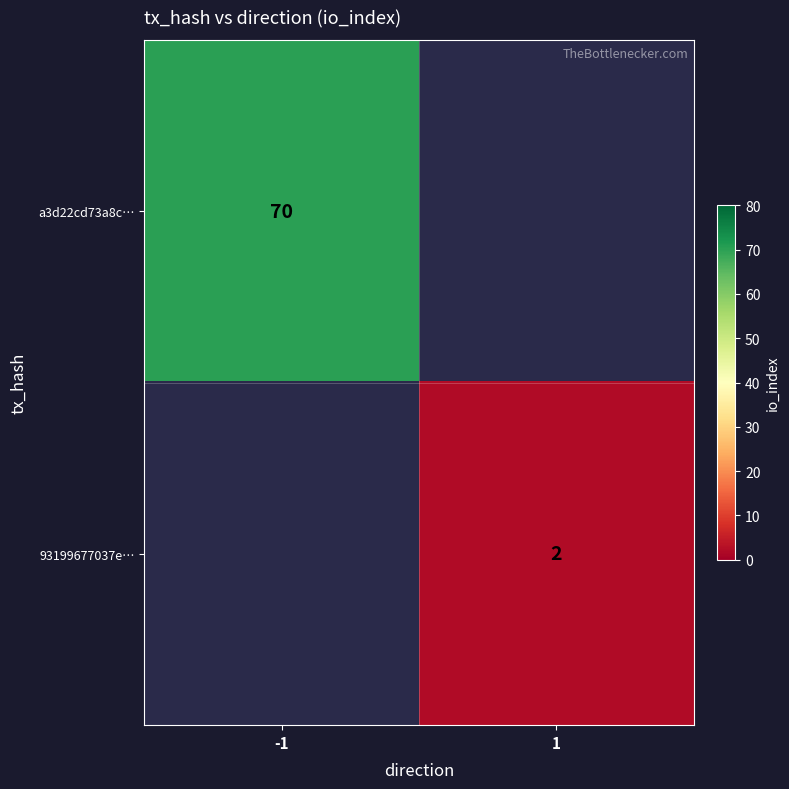

The value of a3d22cd73a8c… at -1 is 113. True or false?

False